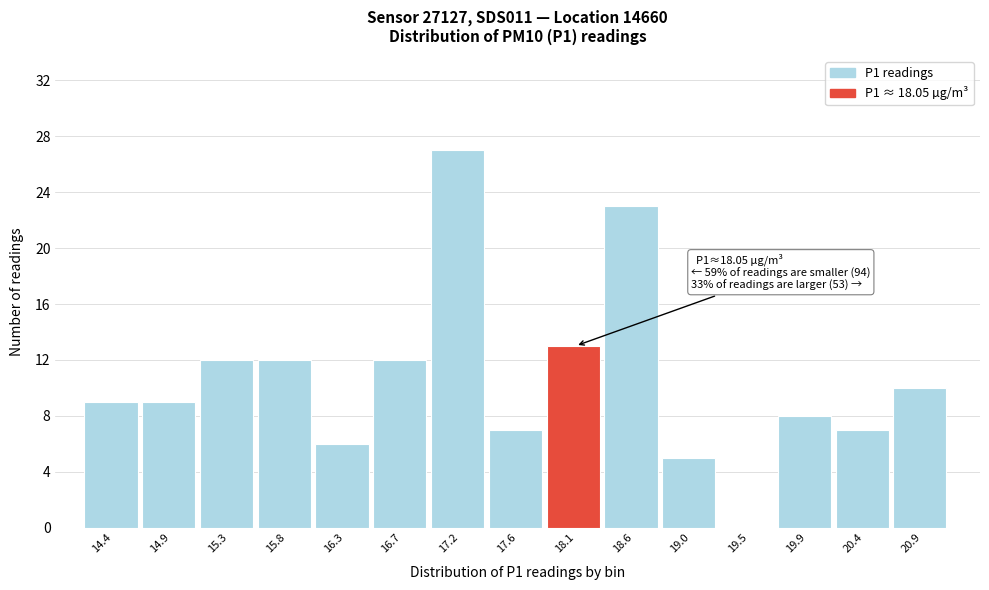

Which range on the x-axis has the tallest bar?

16.95 to 17.40